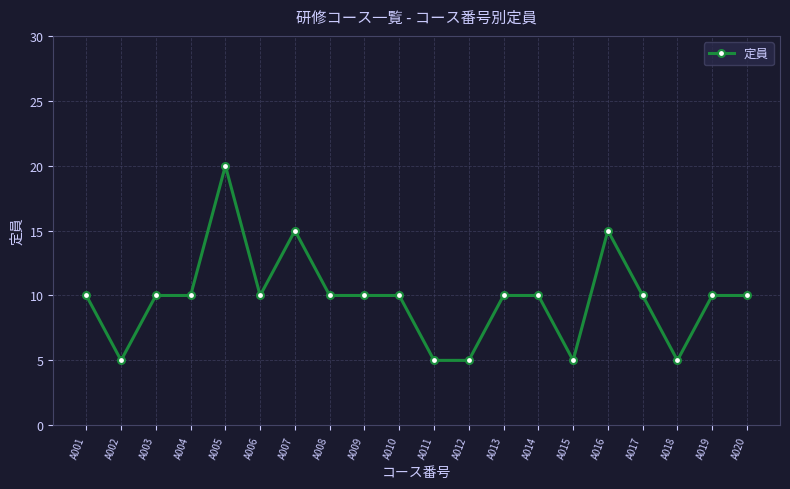

The value at A001 is 16. True or false?

False